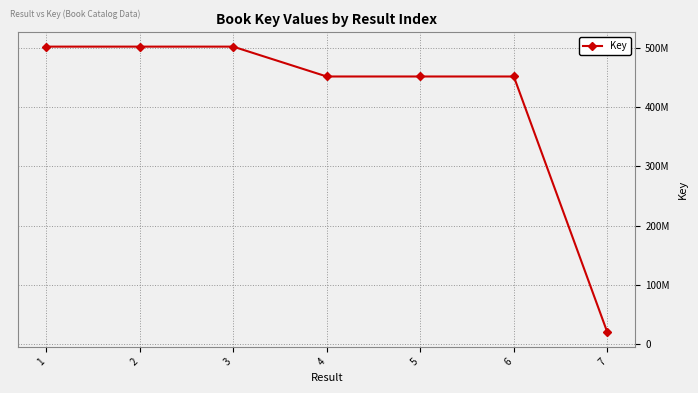

What is the sum of the values at 5 and 3?

953513606